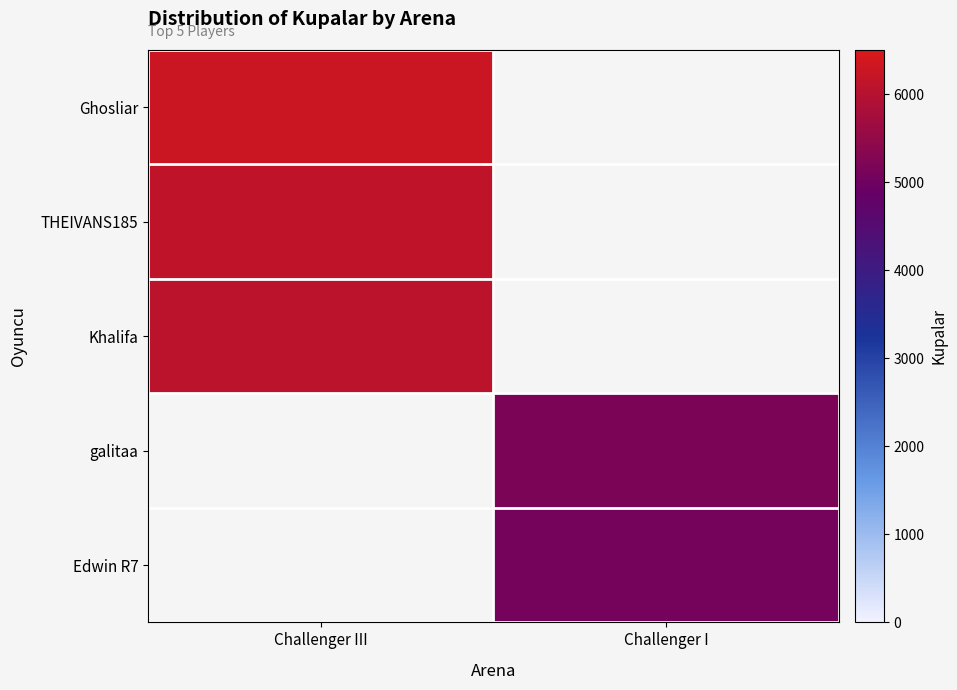

Between Challenger I and Challenger III, which is larger?

Challenger III